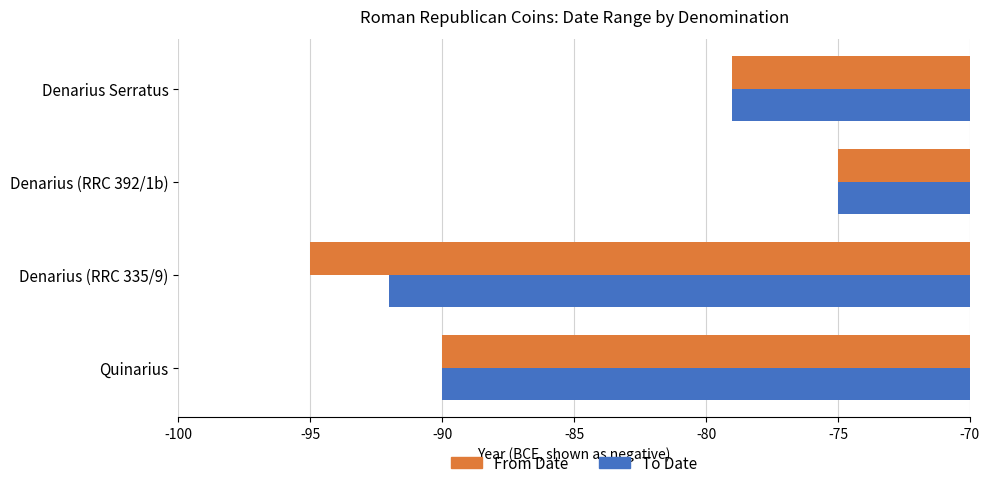

Rank the categories by To Date value from highest to lowest.

Denarius (RRC 392/1b), Denarius Serratus, Quinarius, Denarius (RRC 335/9)